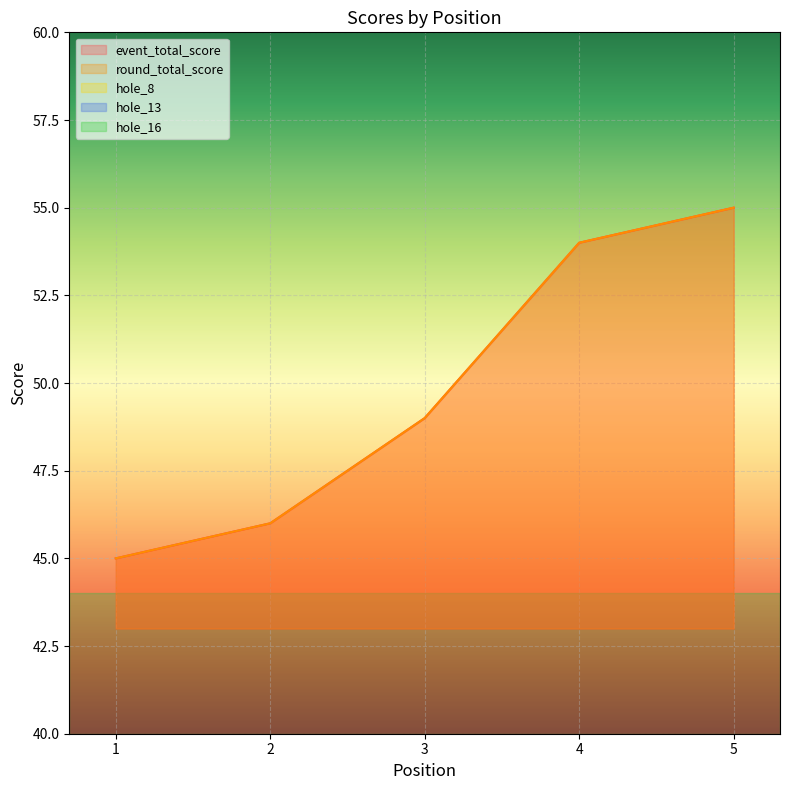

How many categories are shown in the chart?

5